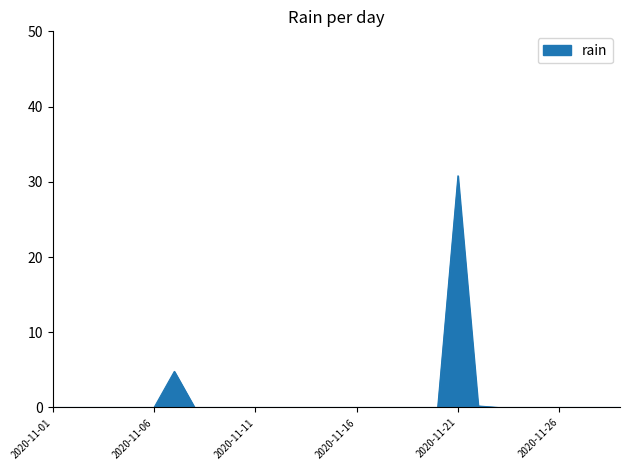

What is the difference between the maximum and minimum values?

30.8